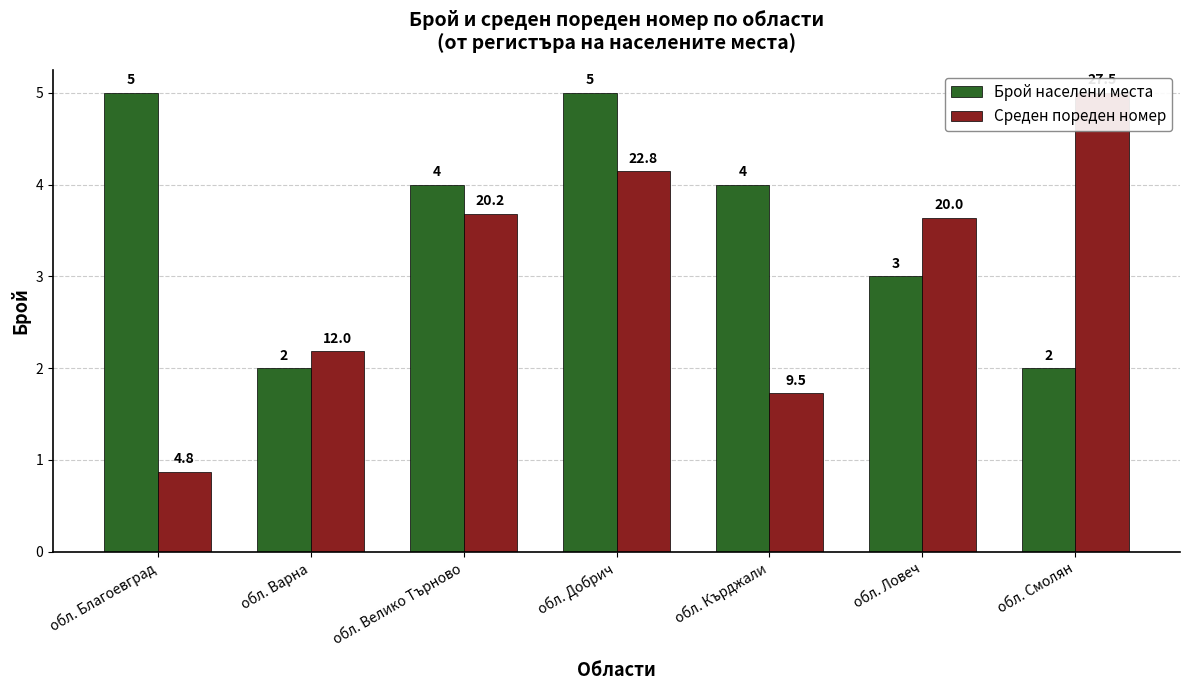

What is the minimum value for Брой населени места?

2.0